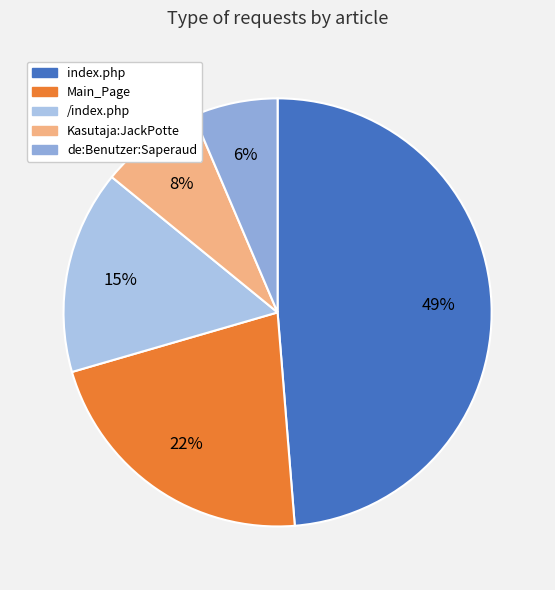

To the nearest percent, what percentage of the pie is index.php?

49%